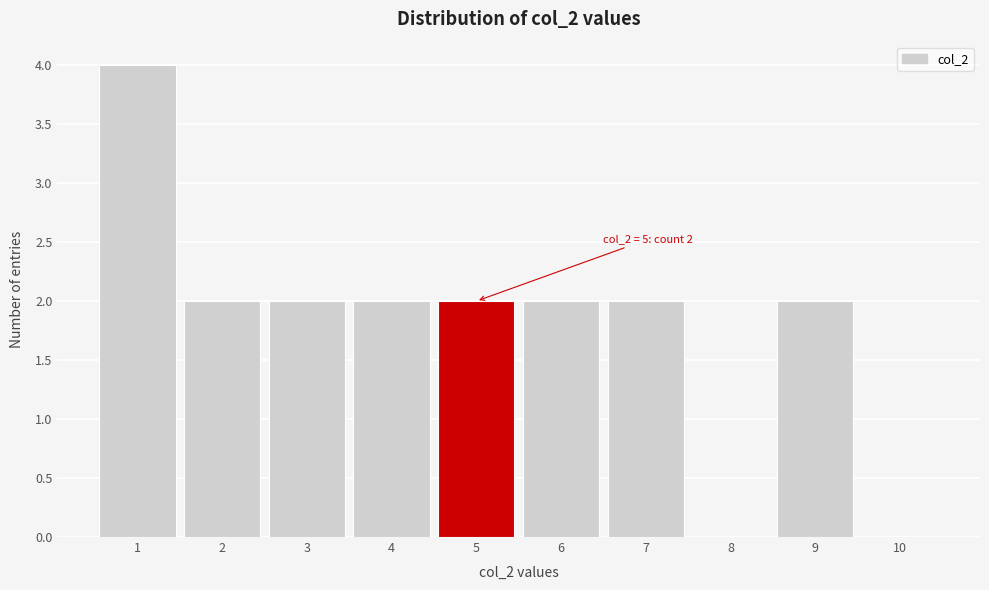

Which range on the x-axis has the tallest bar?

0.5 to 1.5